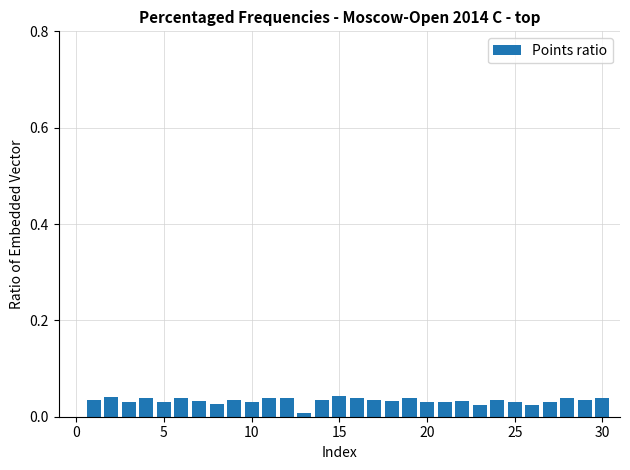

Count the values in the range 0 to 1.

30